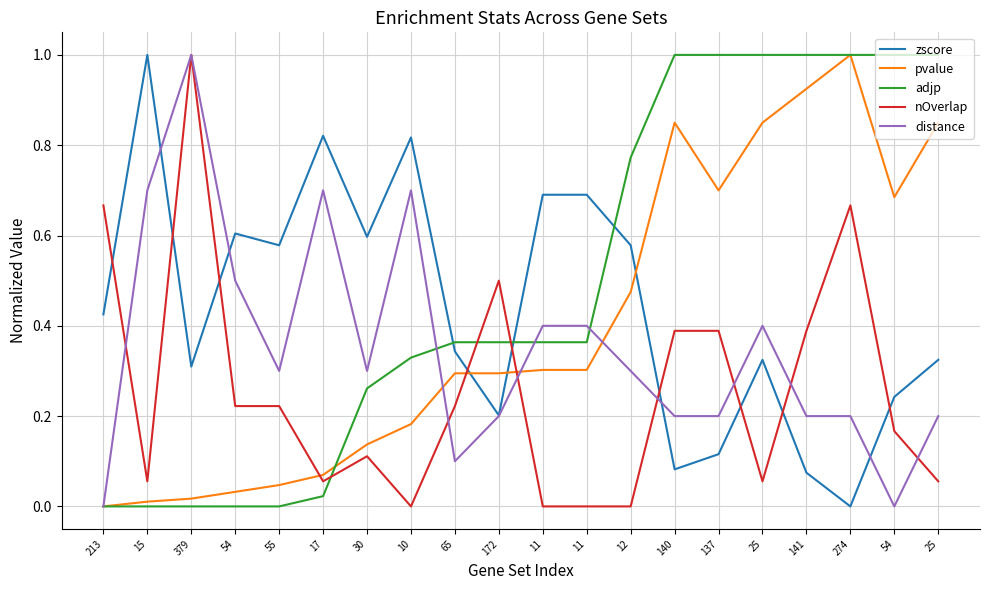

What is the highest value of the zscore series?

1.0